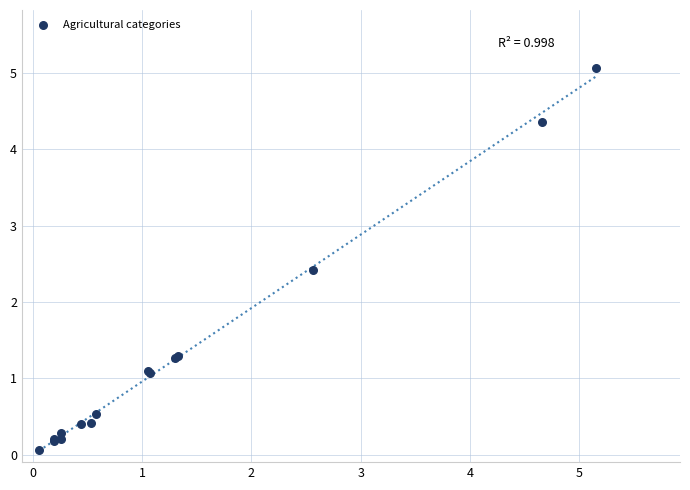

What Y value in the scatter plot is closest to 2?

2.4